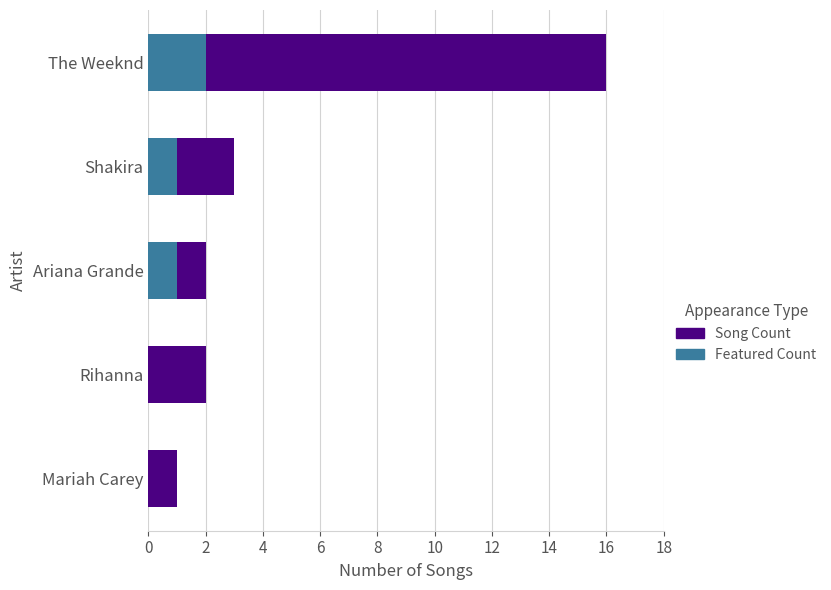

Is it true that Featured Count equals 1 at Rihanna?

False